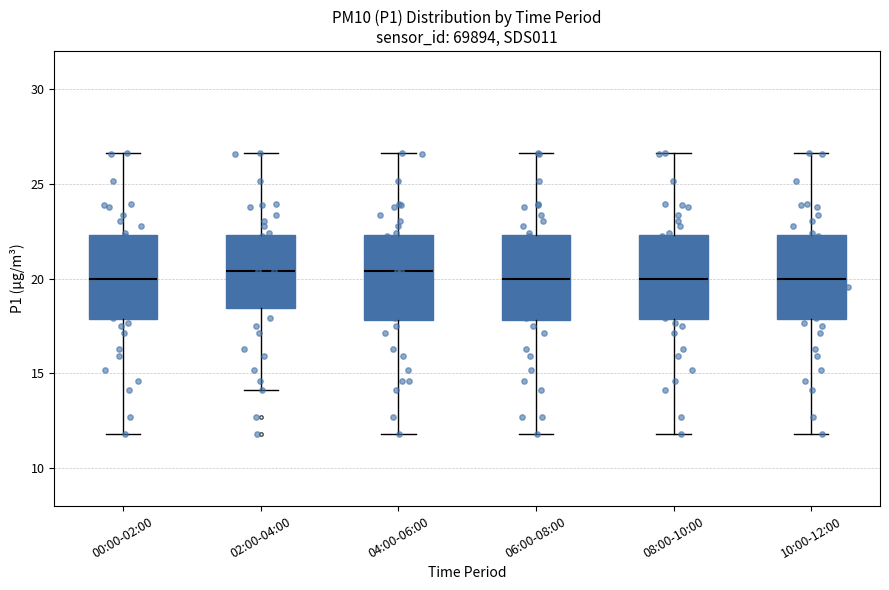

Where does the upper whisker of the box for 10:00-12:00 end on the y-axis? The values are not printed on the chart, so give them approximately, as read against the axis.

26.5